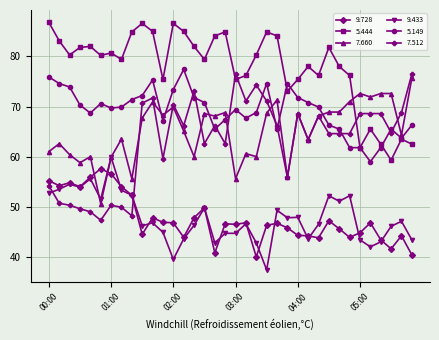

What is the maximum value shown in the chart?

86.8